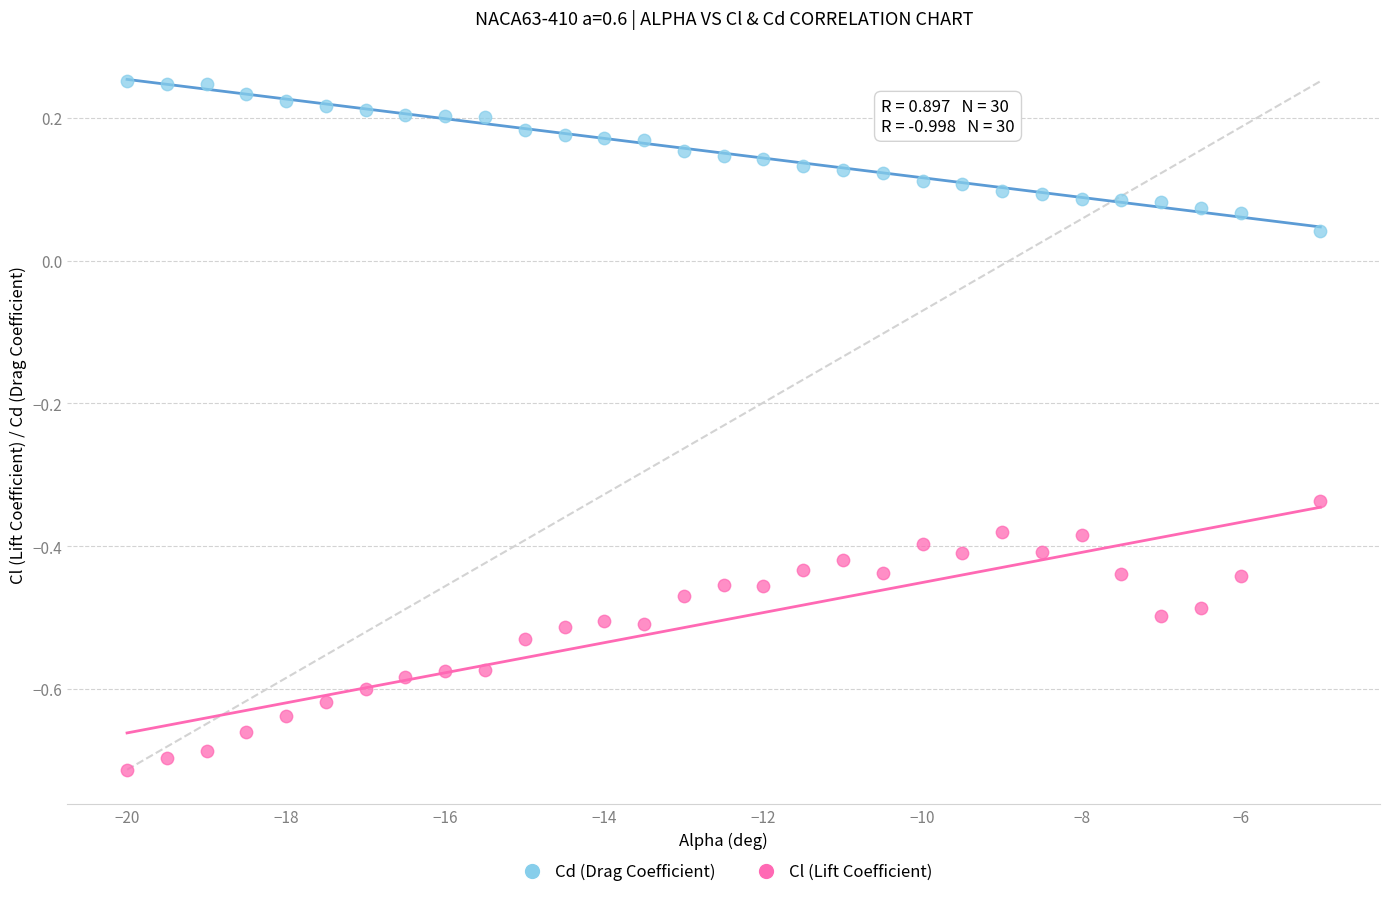

Across all data points, what is the range of Y values (max minus min)?

1.0